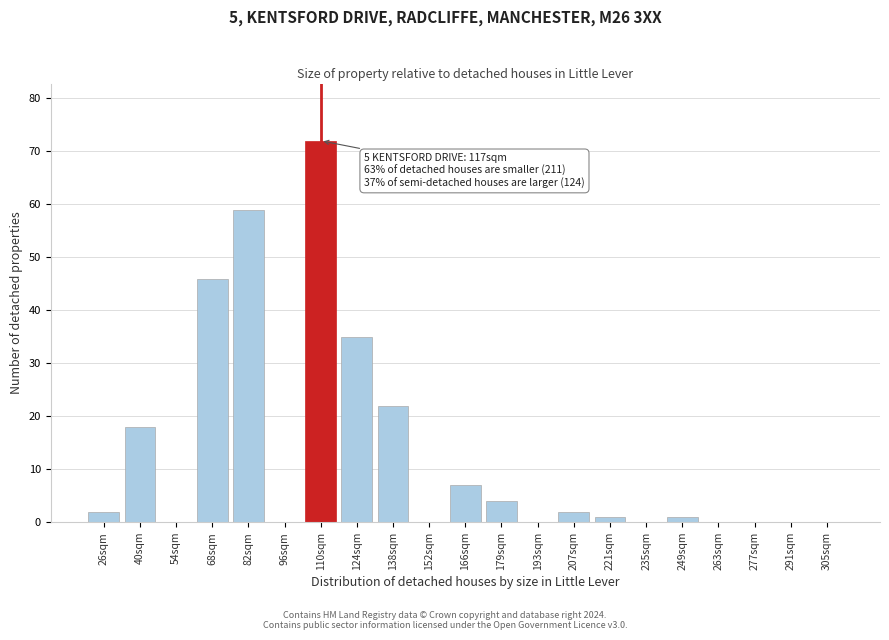

Reading left to right, transcribe all the data shown in this chart.

26sqm=2	40sqm=18	54sqm=0	68sqm=46	82sqm=59	96sqm=0	110sqm=72	124sqm=35	138sqm=22	152sqm=0	166sqm=7	179sqm=4	193sqm=0	207sqm=2	221sqm=1	235sqm=0	249sqm=1	263sqm=0	277sqm=0	291sqm=0	305sqm=0